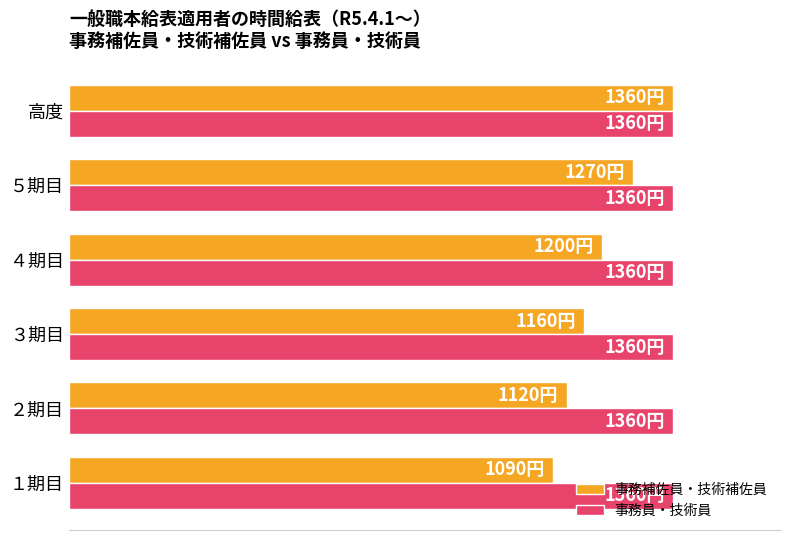

What are all the series names shown in the legend?

事務補佐員・技術補佐員, 事務員・技術員